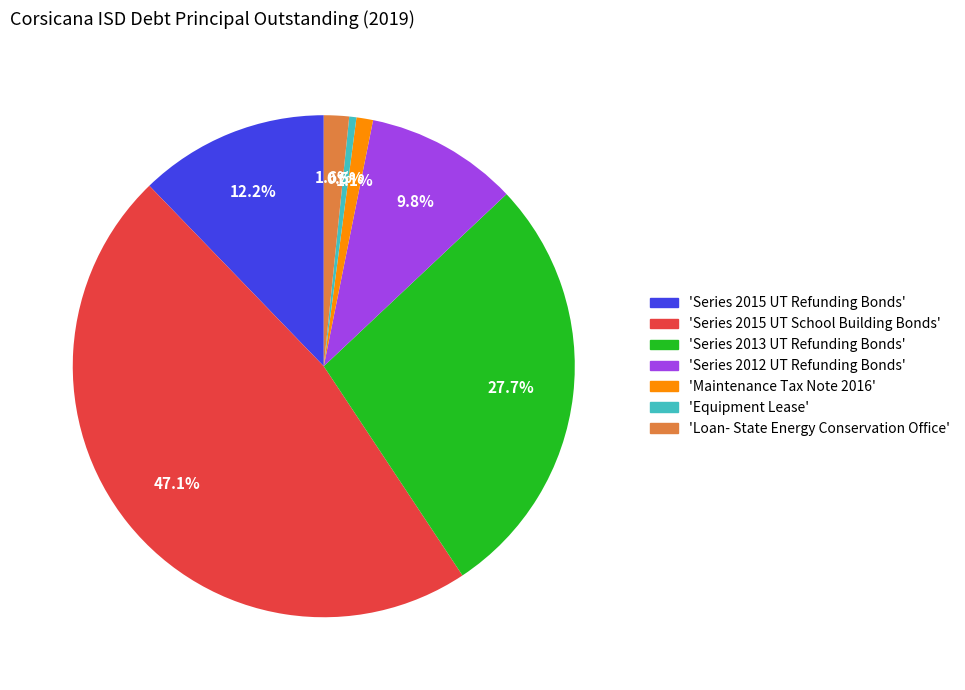

Is there any slice that represents more than half of the pie?

No